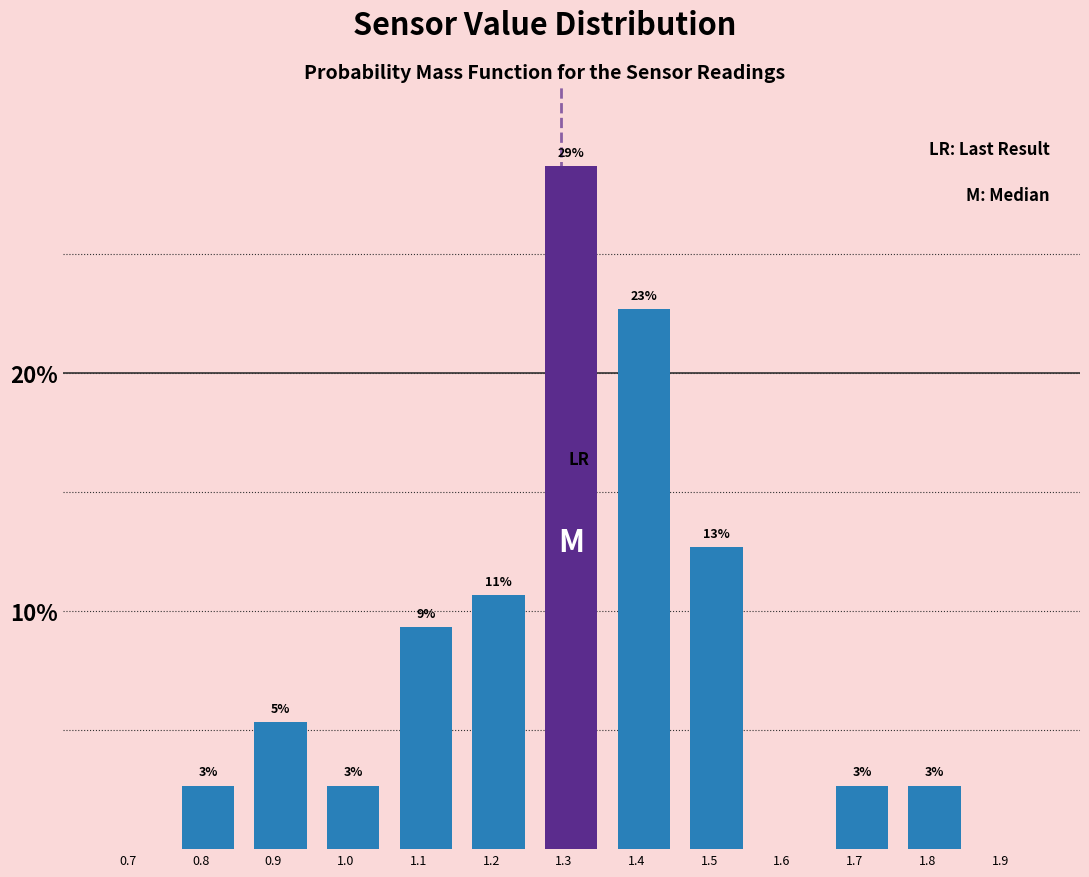

Are the bars horizontal?

No